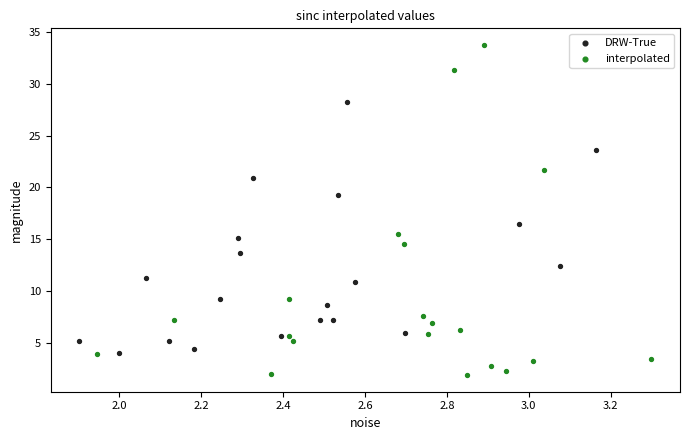

Which series contains the highest Y value?

interpolated